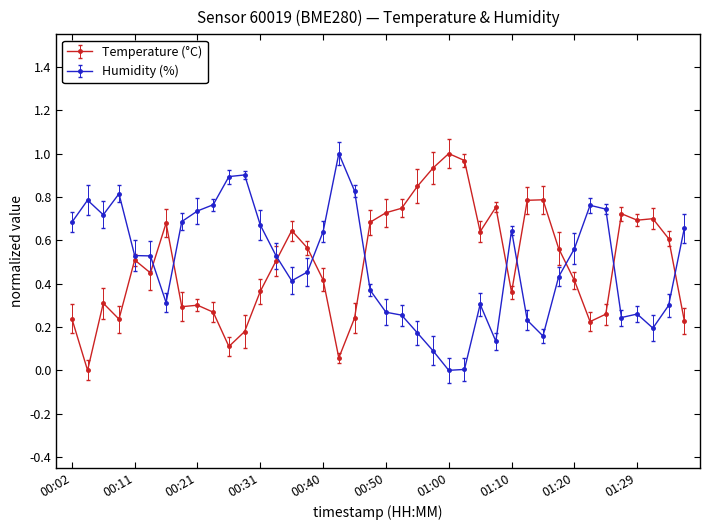

True or false: Humidity (%) has more than 2 points higher than both neighbors.

True